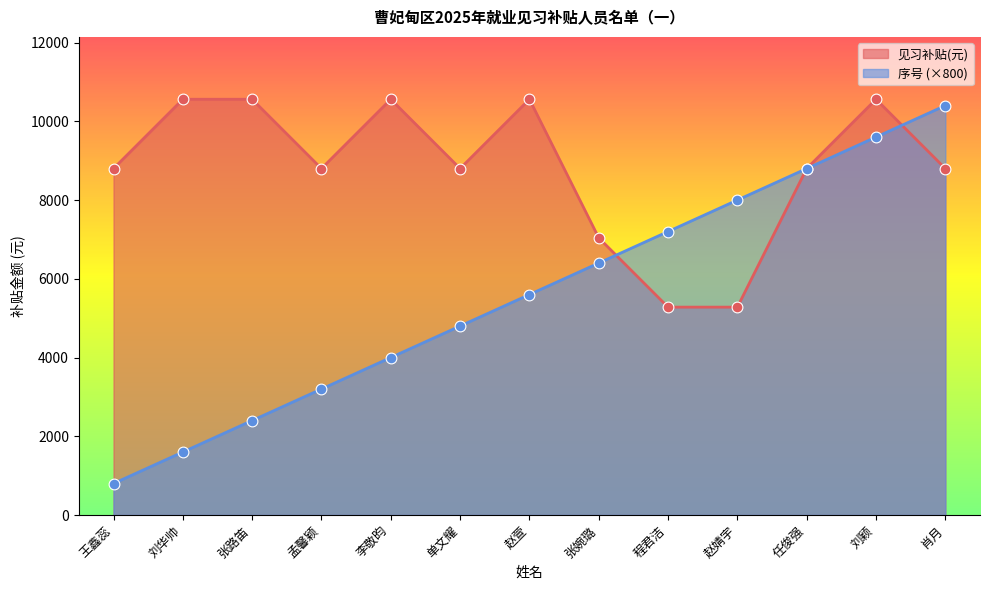

What is the total value across all series at 孟馨颖?

12000